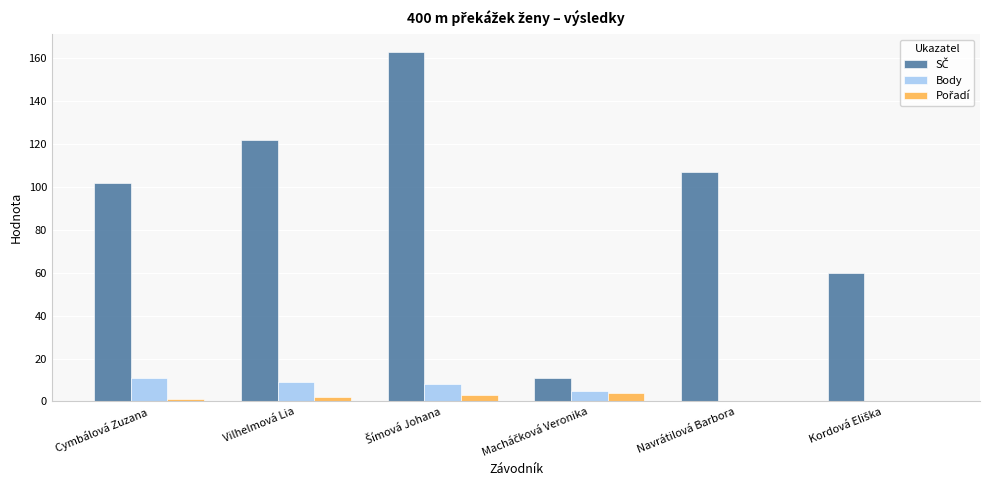

At which label does Body first exceed 8?

Cymbálová Zuzana